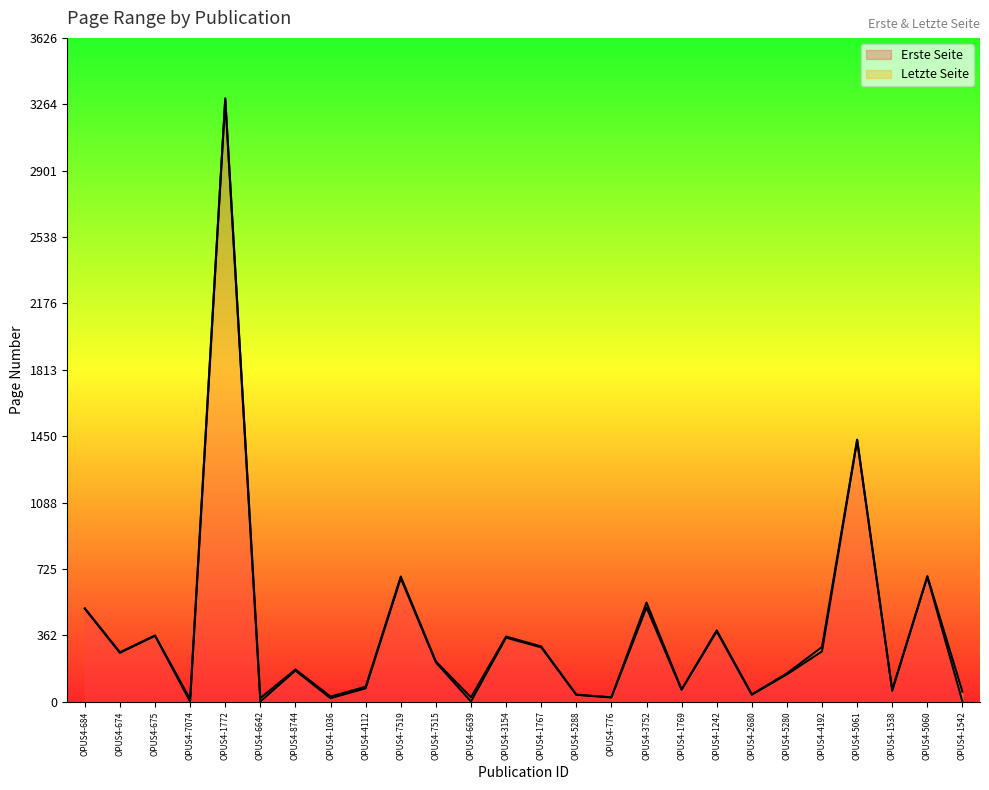

Count the number of data series in this chart.

2